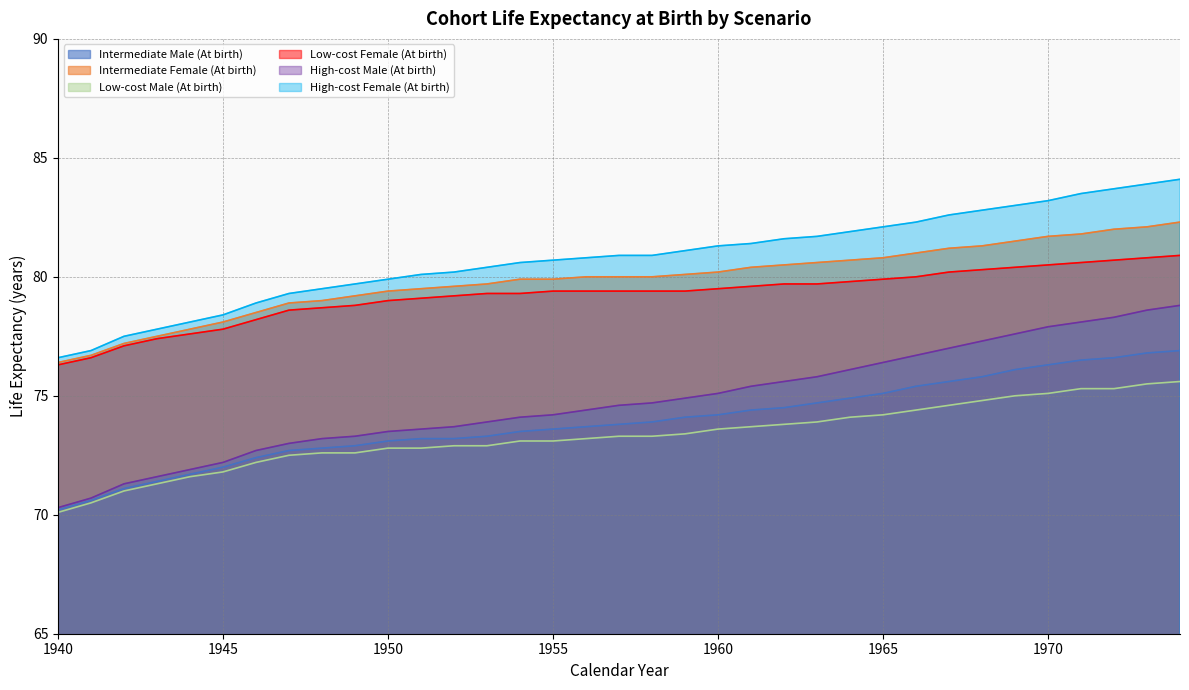

What is the sum of the Intermediate Female (At birth) values at 1960 and 1959?

160.3